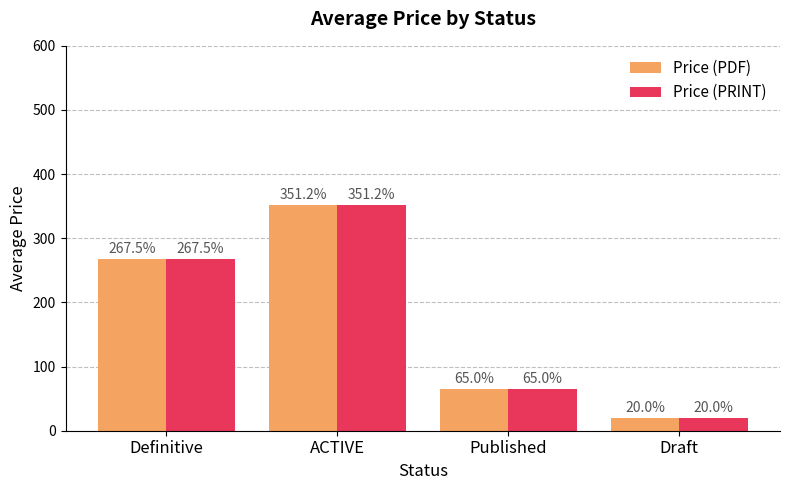

What is the difference between the Price (PRINT) values at Draft and Published?

45.0